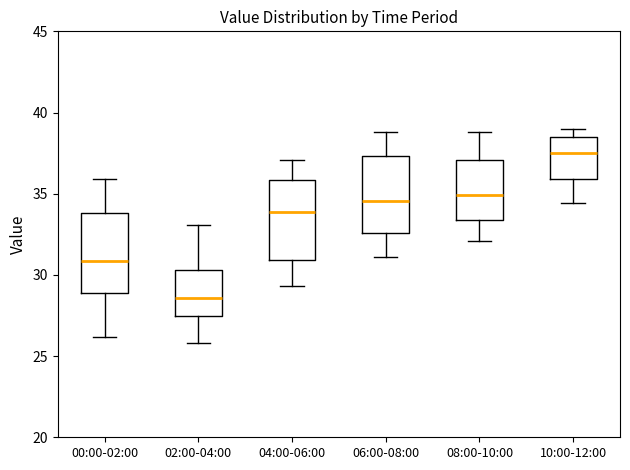

Where does the upper whisker of the box for 06:00-08:00 end on the y-axis? The values are not printed on the chart, so give them approximately, as read against the axis.

39.0